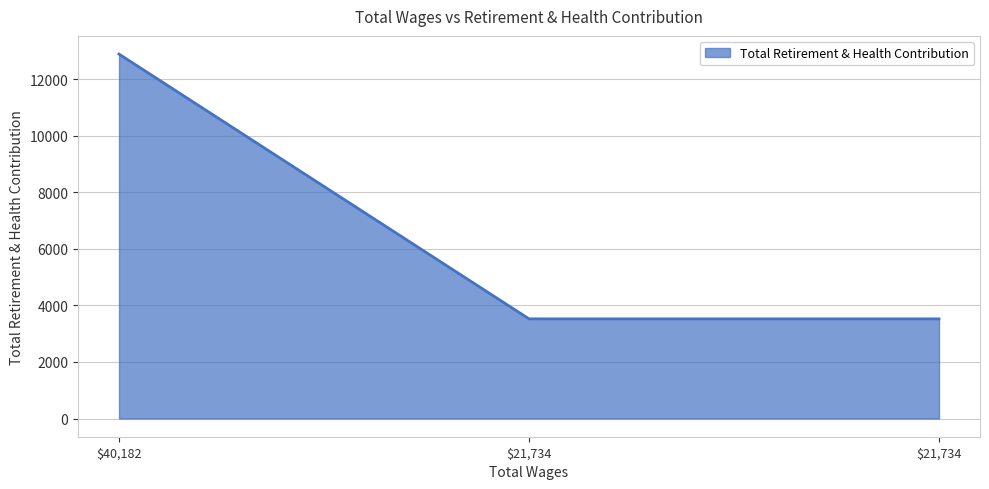

How many lines are shown in the chart?

1